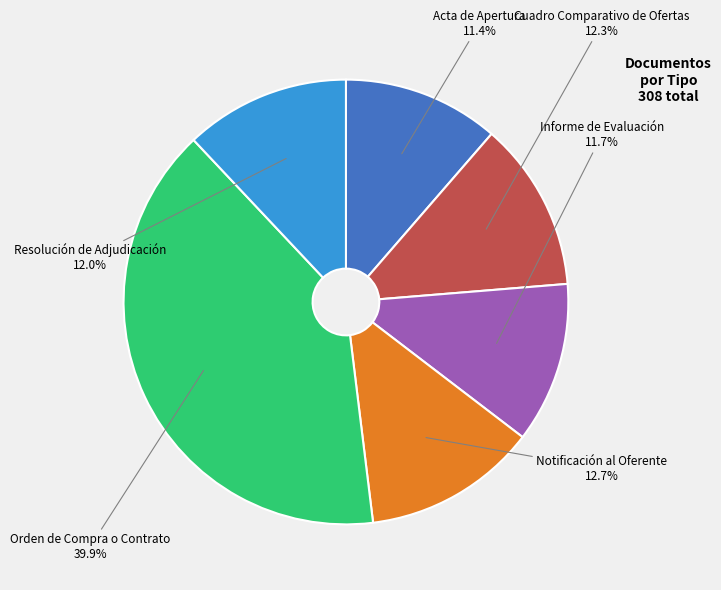

Is there any slice that represents more than half of the pie?

No